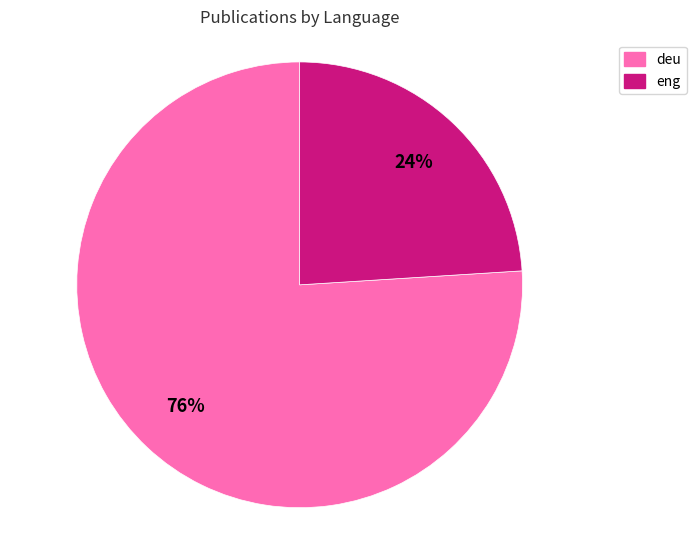

Is the sum of deu and eng greater than half?

Yes